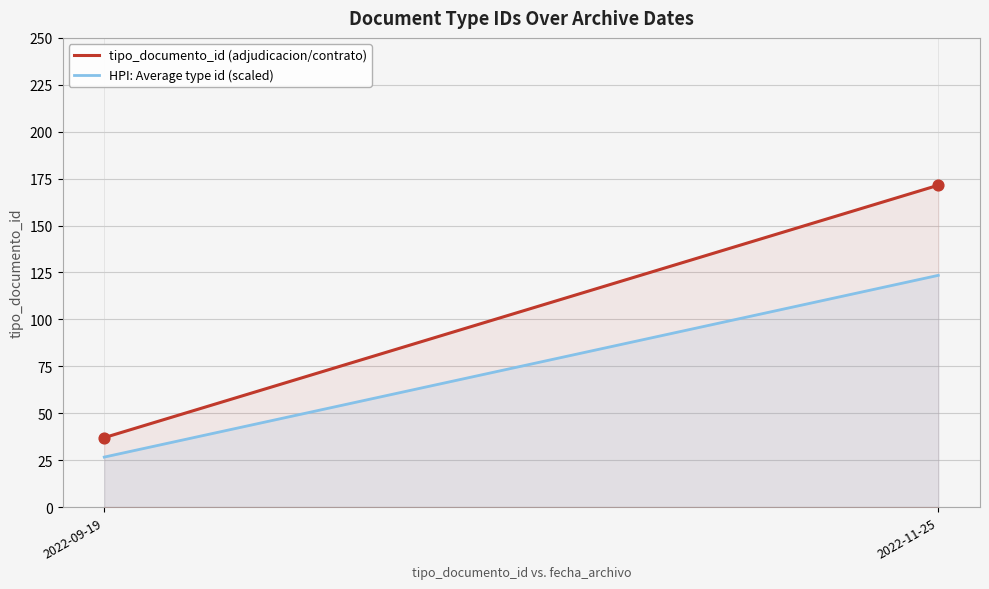

What is the range of Y values (max minus min)?

134.5